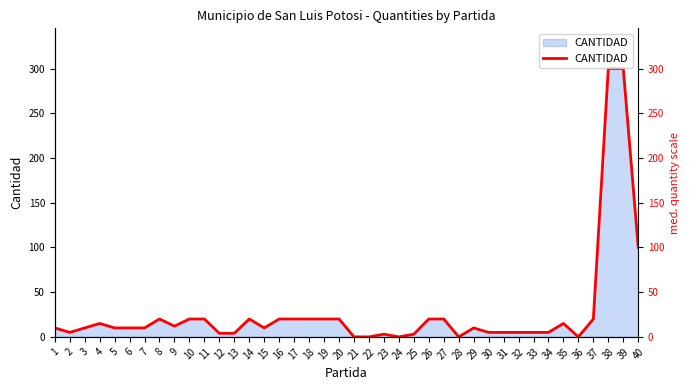

How many interior local peaks (higher than both neighbors) does the data have?

6